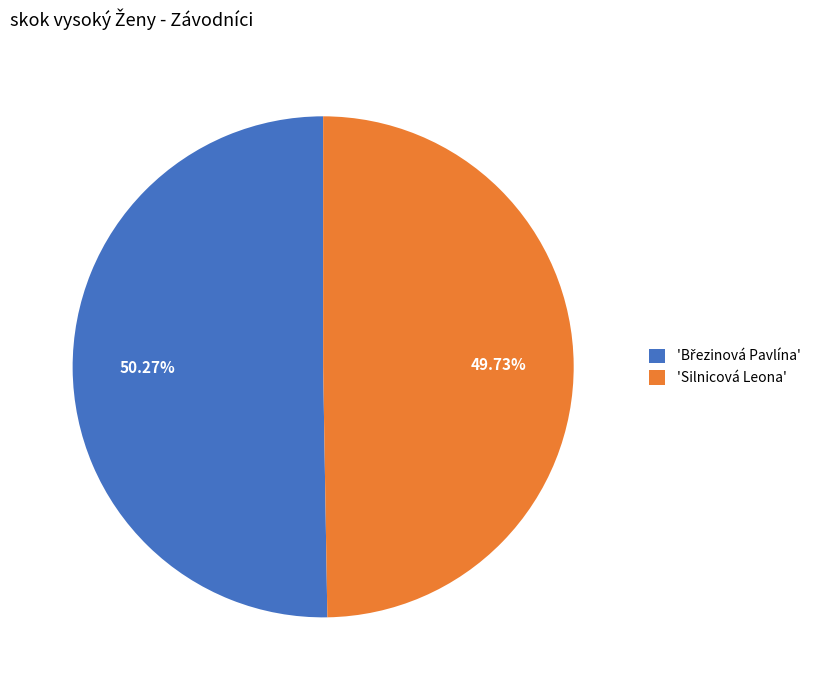

Does any single category account for the majority?

Yes